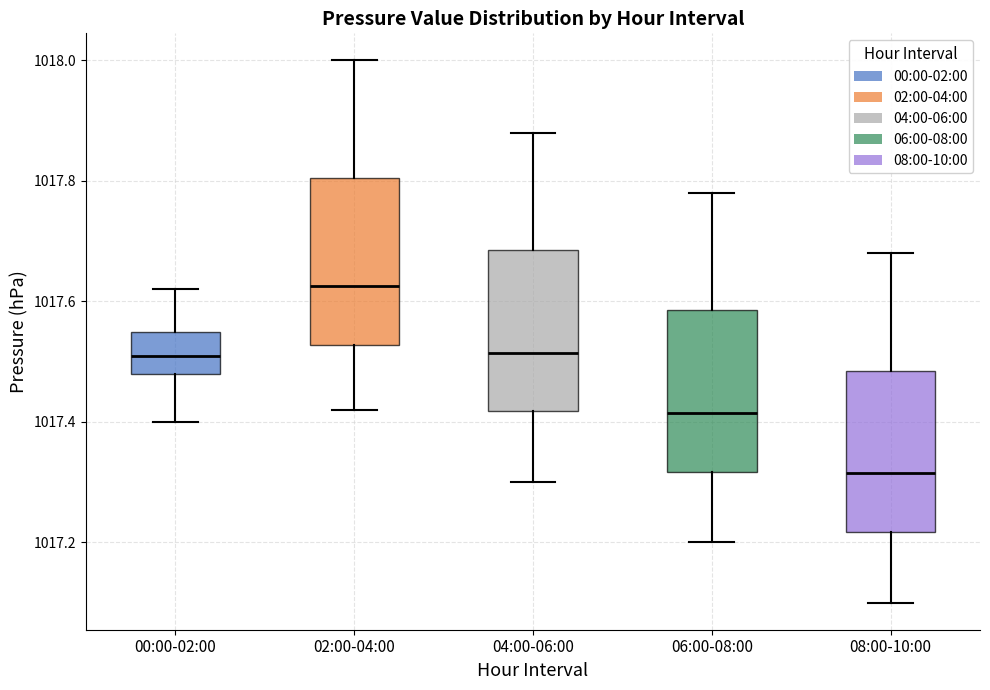

Where does the median line of the box for 04:00-06:00 sit on the y-axis? The values are not printed on the chart, so give them approximately, as read against the axis.

1017.52